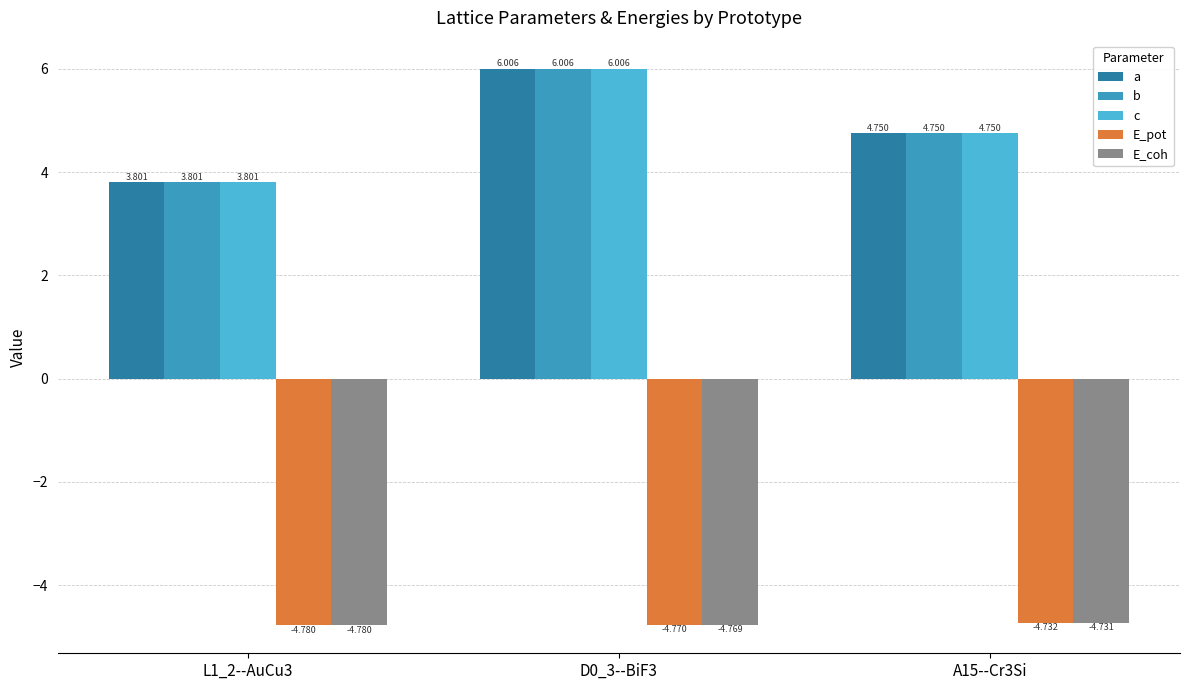

At how many categories does at least one series exceed 0?

3